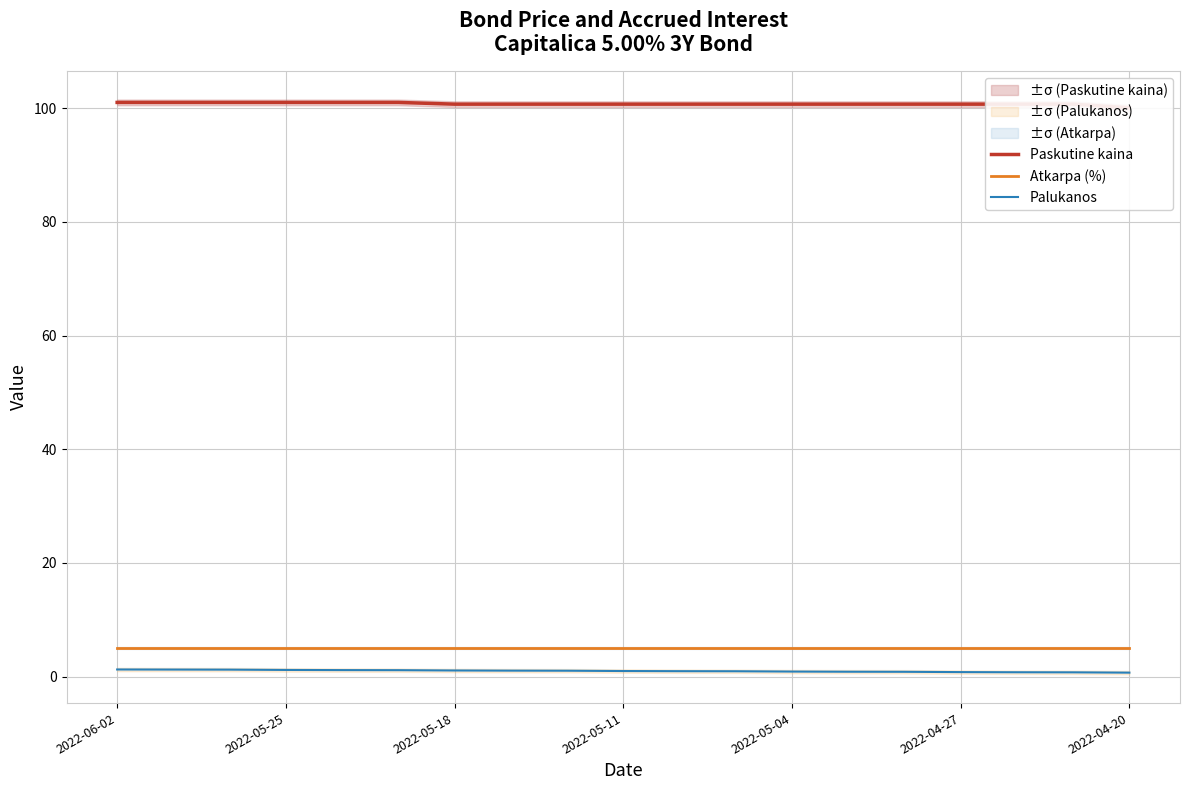

True or false: Palukanos and Atkarpa (%) intersect in this chart.

False